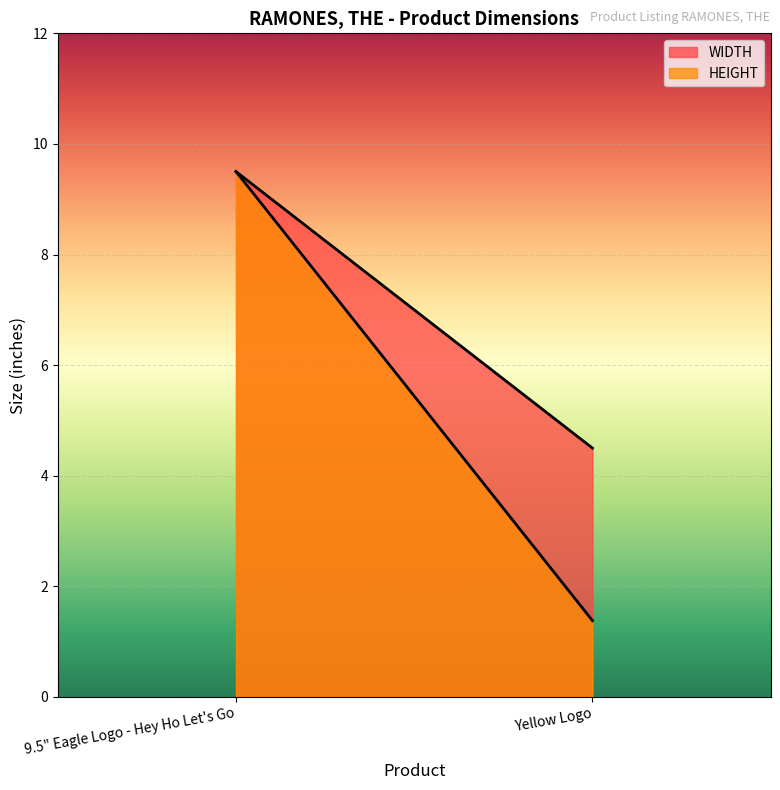

Which series has the largest range (max minus min)?

HEIGHT